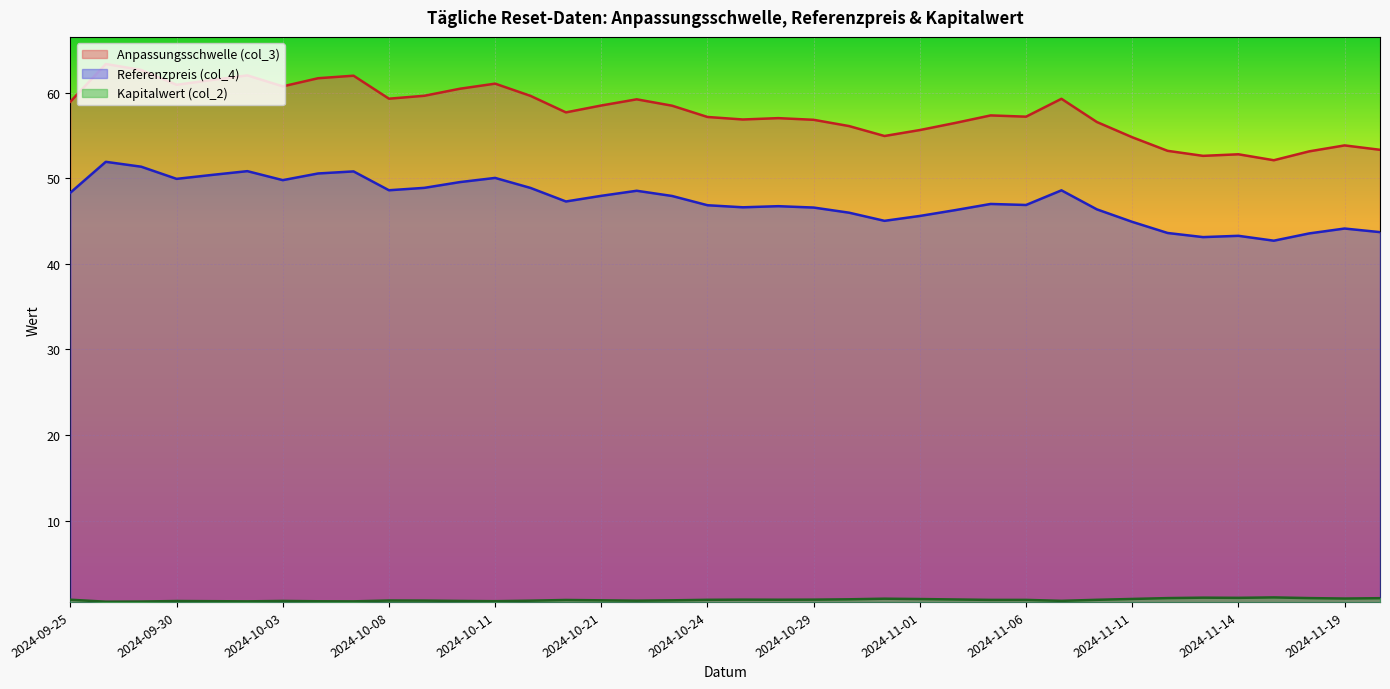

Reading left to right, what are all the values shown in this chart?

Anpassungsschwelle (col_3): 58.9	63.3	62.6	60.9	61.5	62.0	60.7	61.7	62.0	59.3	59.6	60.4	61.0	59.6	57.7	58.5	59.2	58.5	57.1	56.9	57.0	56.8	56.1	54.9	55.6	56.4	57.3	57.2	59.3	56.6	54.8	53.2	52.6	52.8	52.1	53.1	53.8	53.3
Referenzpreis (col_4): 48.3	51.9	51.3	49.9	50.4	50.8	49.8	50.5	50.8	48.6	48.9	49.5	50.0	48.9	47.3	47.9	48.5	47.9	46.8	46.6	46.7	46.6	46.0	45.0	45.6	46.3	47.0	46.9	48.6	46.4	44.9	43.6	43.1	43.3	42.7	43.5	44.1	43.7
Kapitalwert (col_2): 0.8	0.6	0.6	0.6	0.6	0.6	0.6	0.6	0.6	0.7	0.7	0.6	0.6	0.7	0.8	0.7	0.7	0.7	0.8	0.8	0.8	0.8	0.8	0.9	0.9	0.8	0.8	0.8	0.7	0.8	0.9	1.0	1.0	1.0	1.1	1.0	0.9	1.0